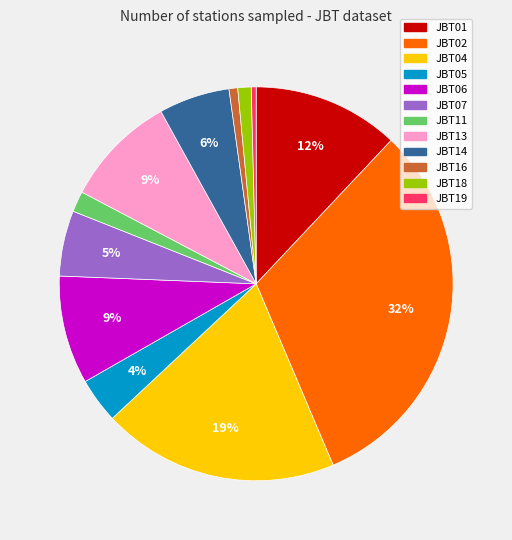

Is there a majority slice in this chart?

No